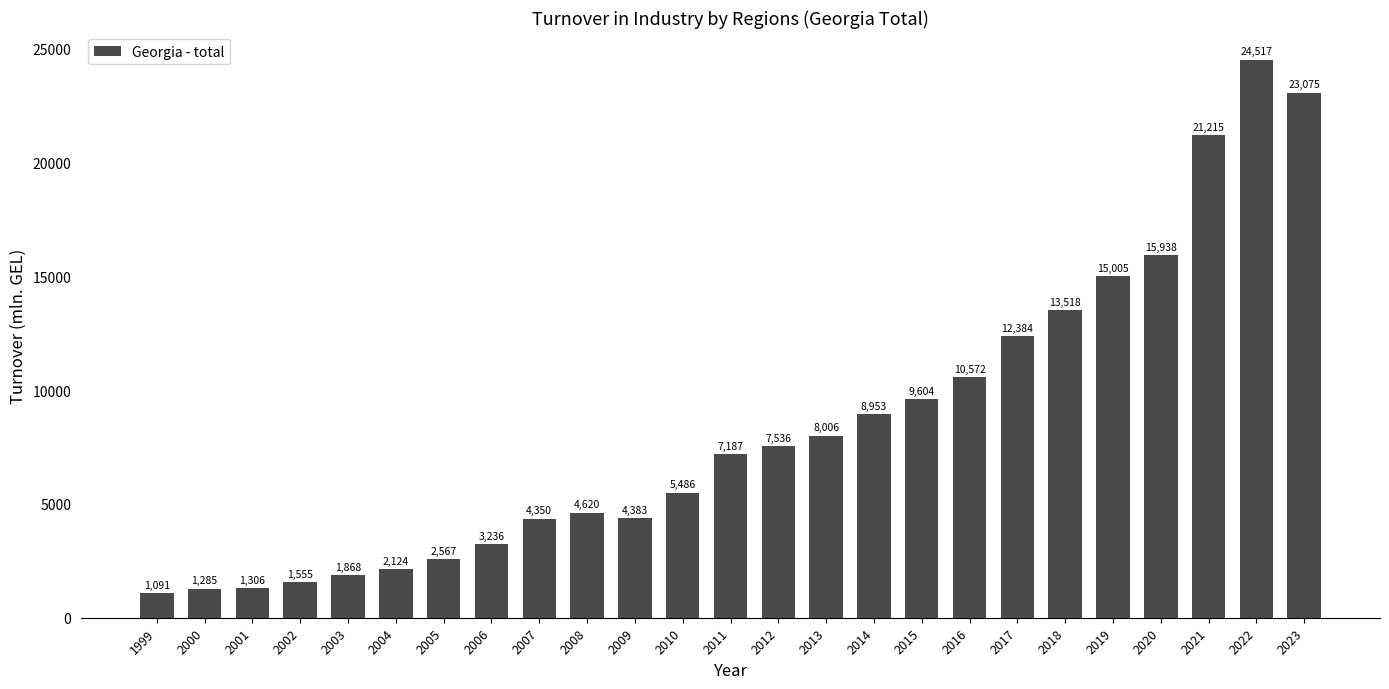

At which category does the chart reach its peak across all series?

2022